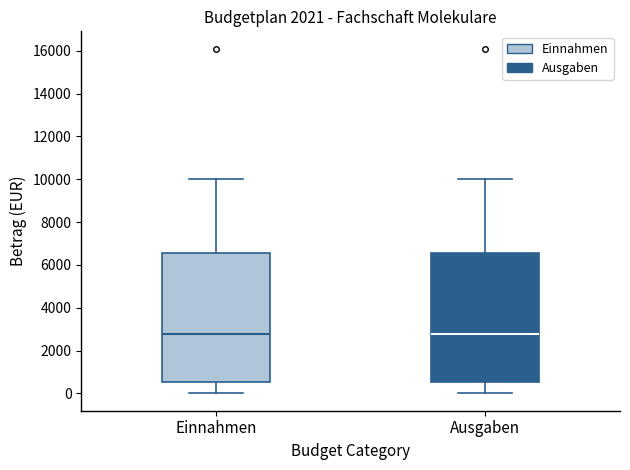

Where does the median line of the box for Ausgaben sit on the y-axis? The values are not printed on the chart, so give them approximately, as read against the axis.

2800